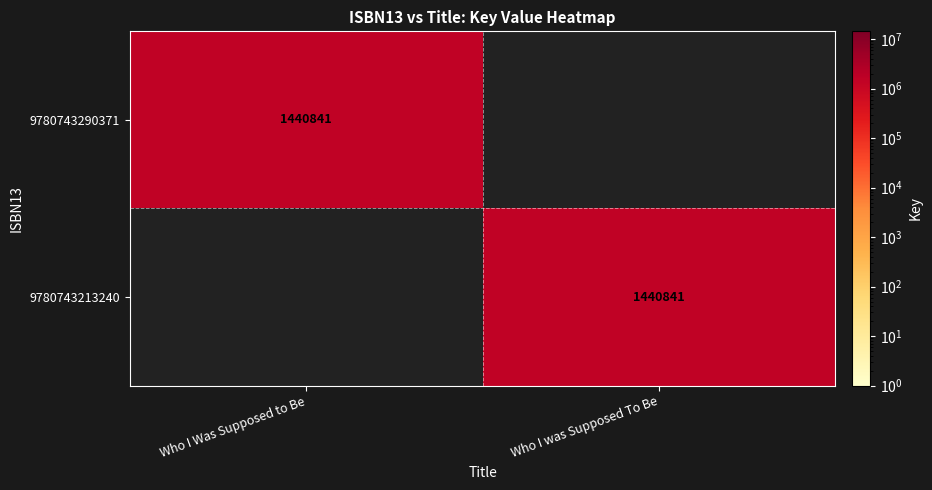

At which category is the sum across all series the highest?

Who I Was Supposed to Be